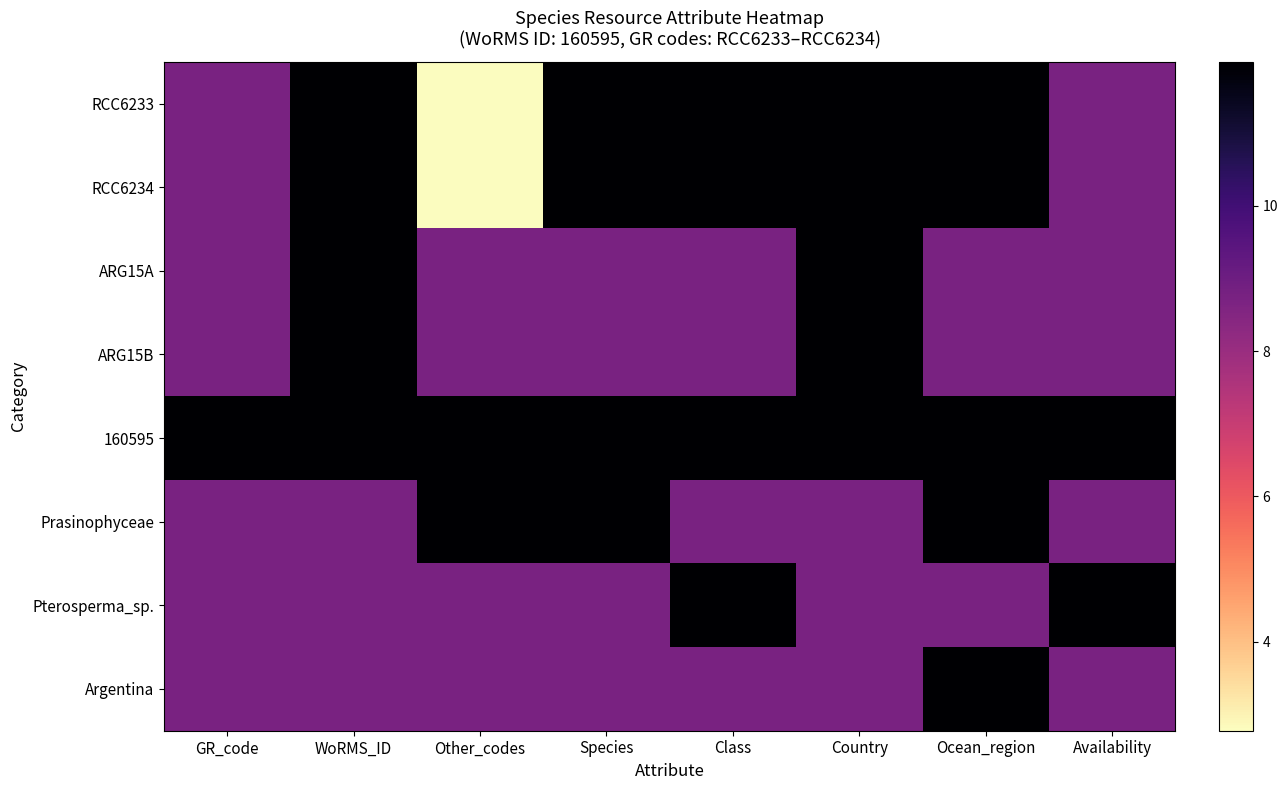

Which has a higher value, WoRMS_ID or GR_code?

WoRMS_ID